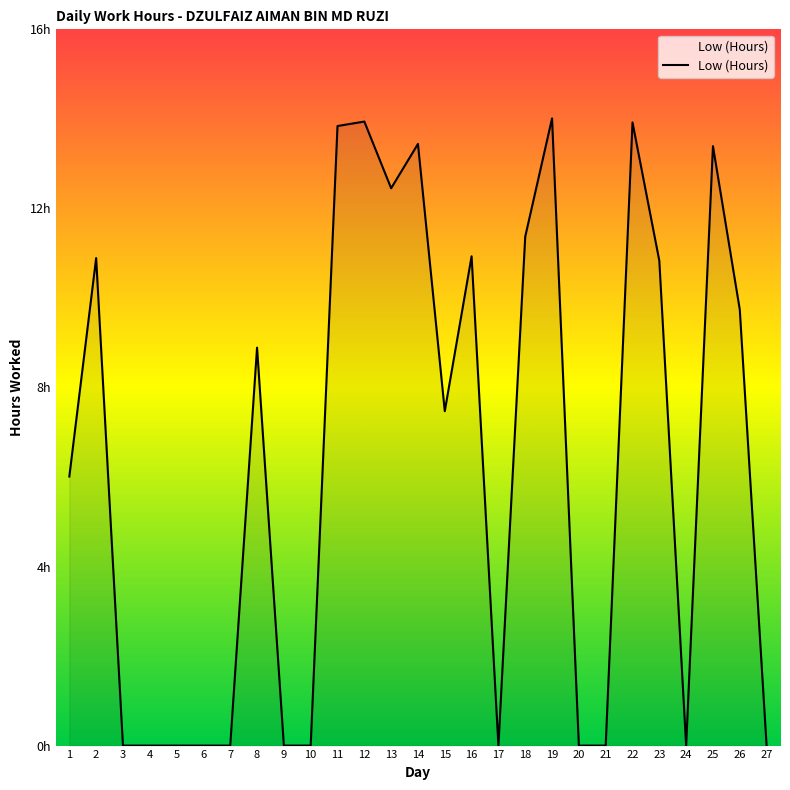

At which category does the chart reach its peak across all series?

19